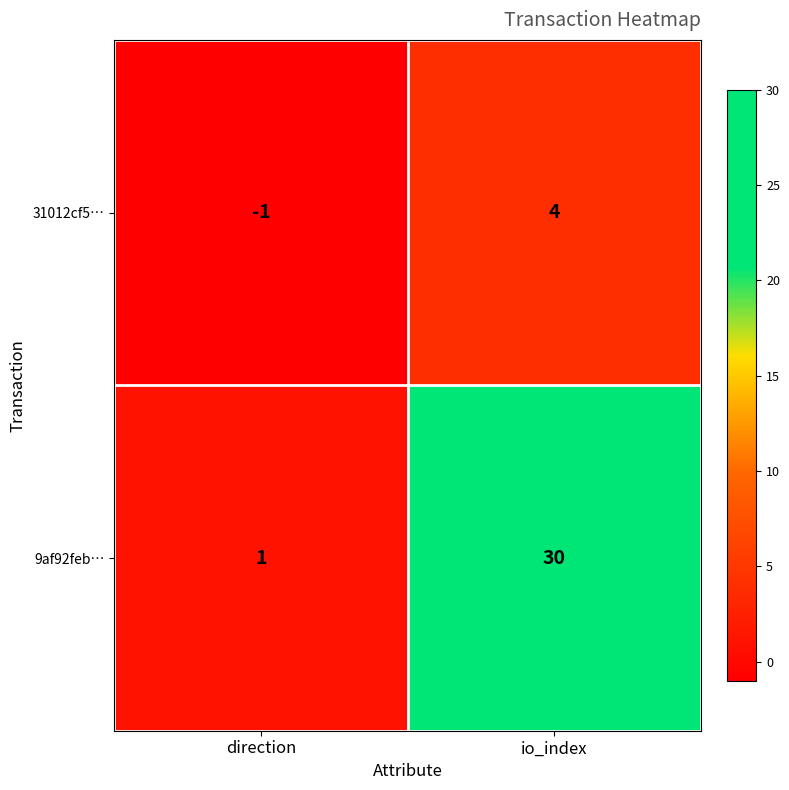

Reading right to left, what are all the values shown in this chart?

31012cf5…: io_index=4	direction=-1
9af92feb…: io_index=30	direction=1